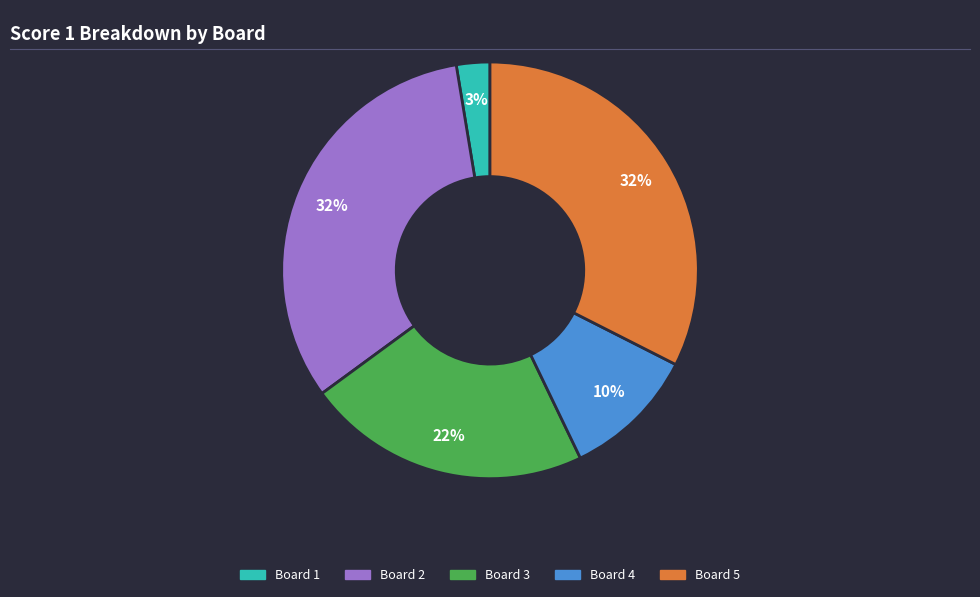

To the nearest percent, what is the difference between the Board 1 and Board 3 slice percentages?

19%